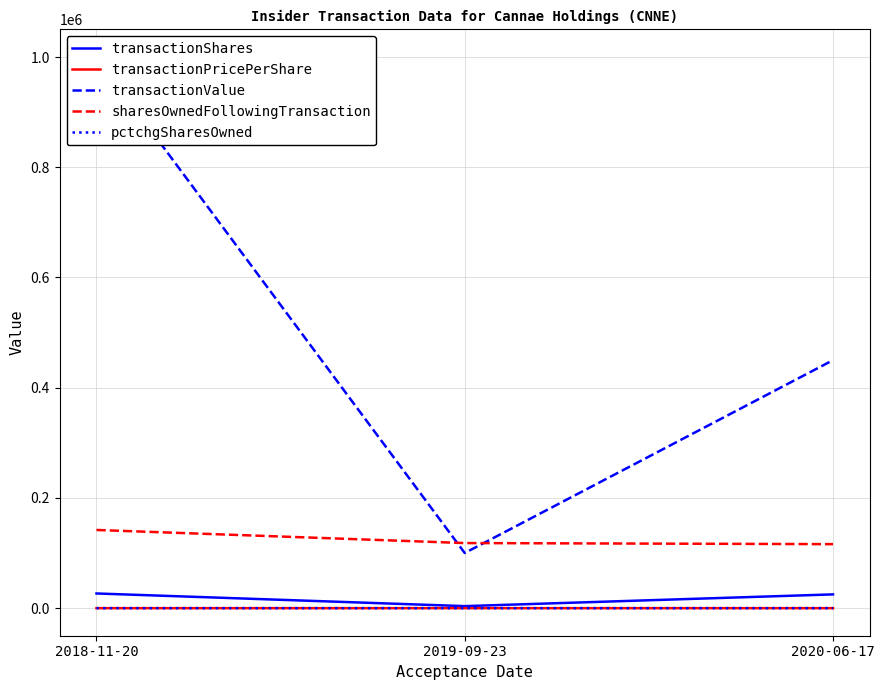

What is the total value across all series at 2020-06-17?

591221.0